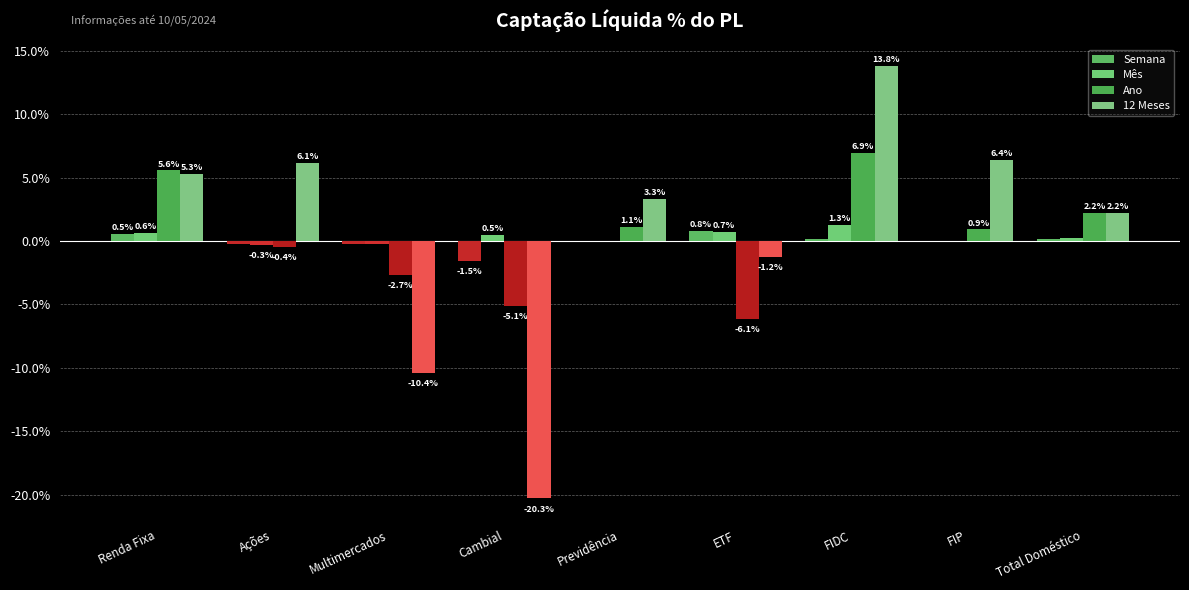

Reading left to right, transcribe all the data shown in this chart.

Semana: Renda Fixa=0.5	Ações=-0.2	Multimercados=-0.2	Cambial=-1.5	Previdência=-0.0	ETF=0.8	FIDC=0.2	FIP=0.0	Total Doméstico=0.2
Mês: Renda Fixa=0.6	Ações=-0.3	Multimercados=-0.3	Cambial=0.5	Previdência=0.0	ETF=0.7	FIDC=1.3	FIP=0.0	Total Doméstico=0.3
Ano: Renda Fixa=5.6	Ações=-0.4	Multimercados=-2.7	Cambial=-5.1	Previdência=1.1	ETF=-6.1	FIDC=6.9	FIP=0.9	Total Doméstico=2.2
12 Meses: Renda Fixa=5.3	Ações=6.1	Multimercados=-10.4	Cambial=-20.3	Previdência=3.3	ETF=-1.2	FIDC=13.8	FIP=6.4	Total Doméstico=2.2